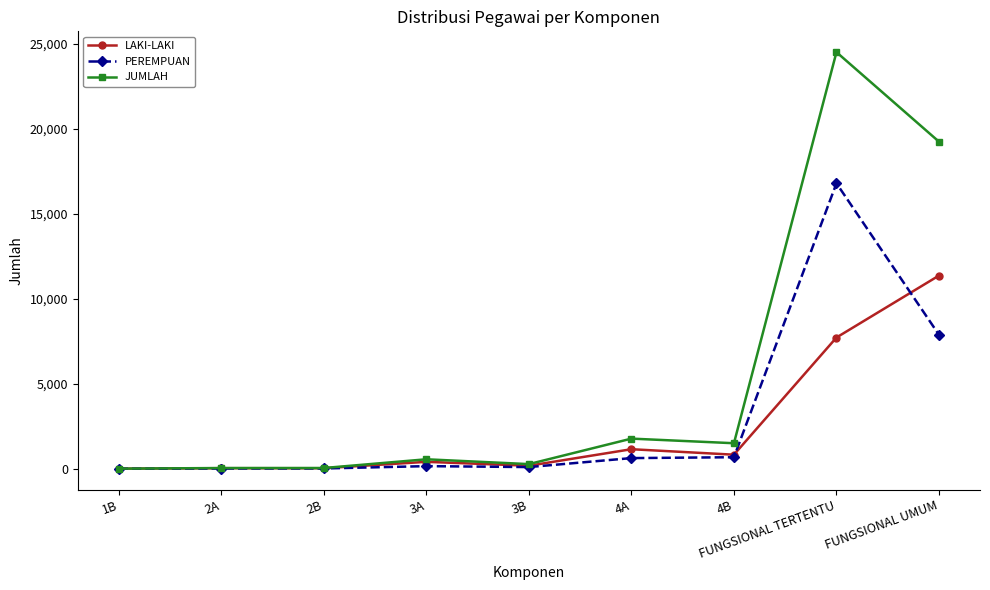

Which category has the highest value in the LAKI-LAKI series?

FUNGSIONAL UMUM